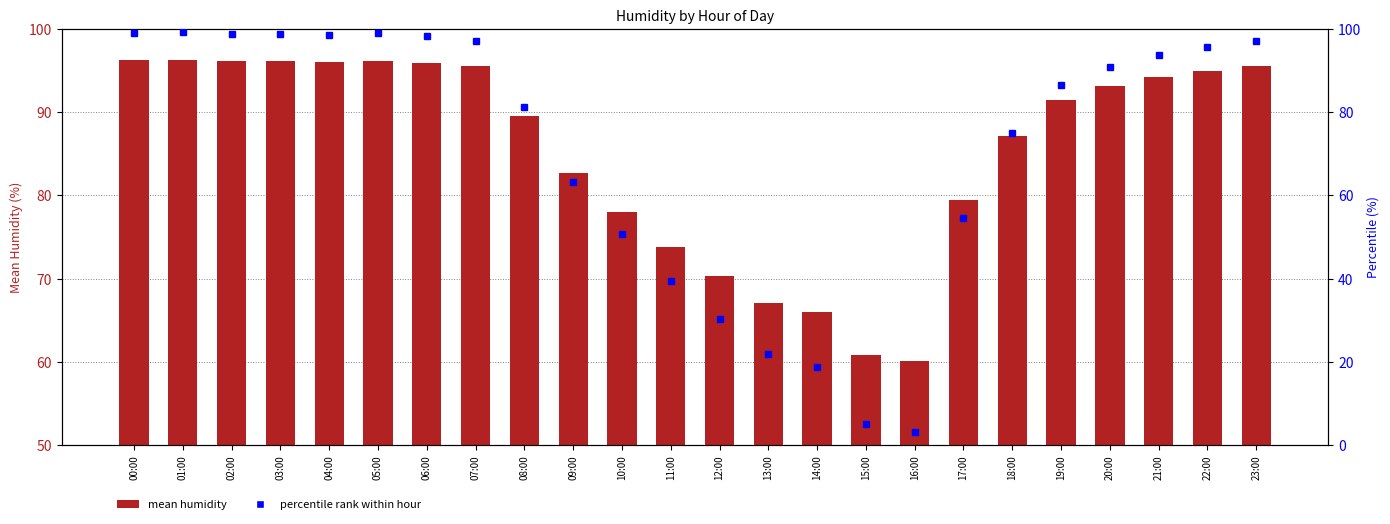

The percentile rank within hour series shows 22.9 at 23:00. True or false?

False